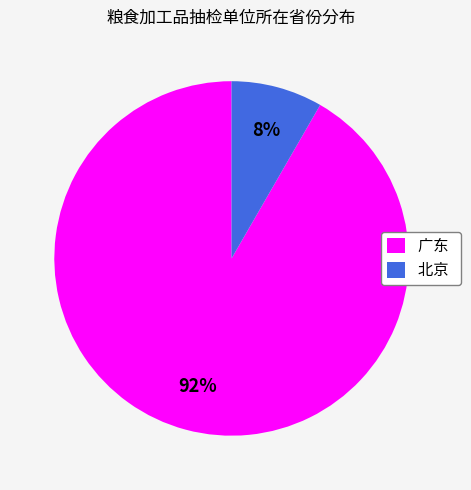

To the nearest percent, what percentage of the pie is 广东?

92%